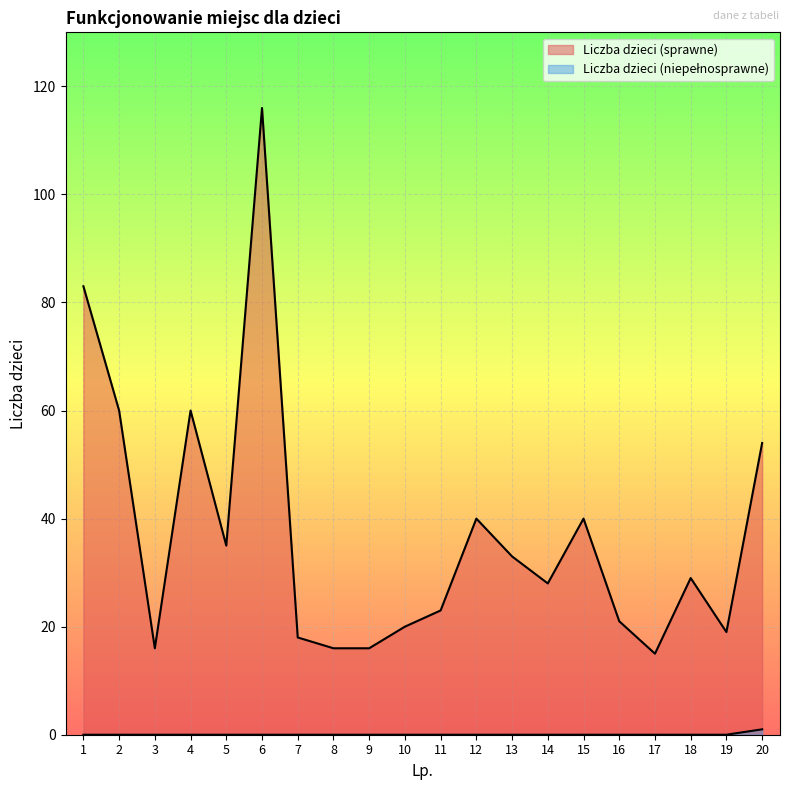

How many lines are shown in the chart?

2